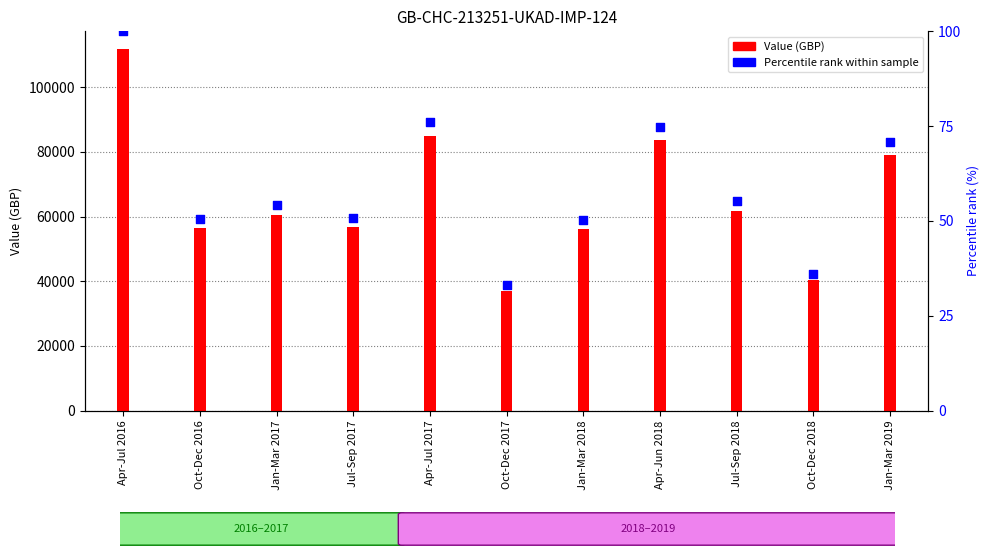

Which series contains the lowest Y value?

Percentile rank within sample